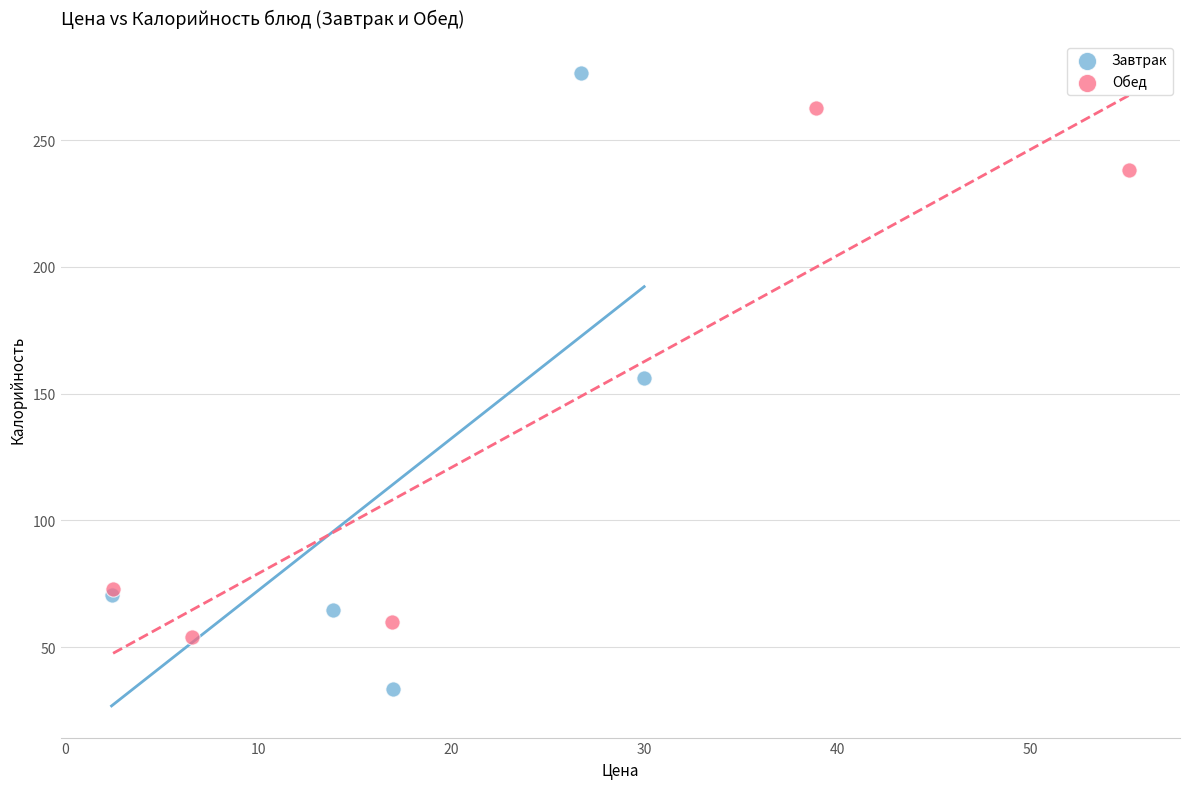

Which series has the largest Y range (max minus min)?

Завтрак